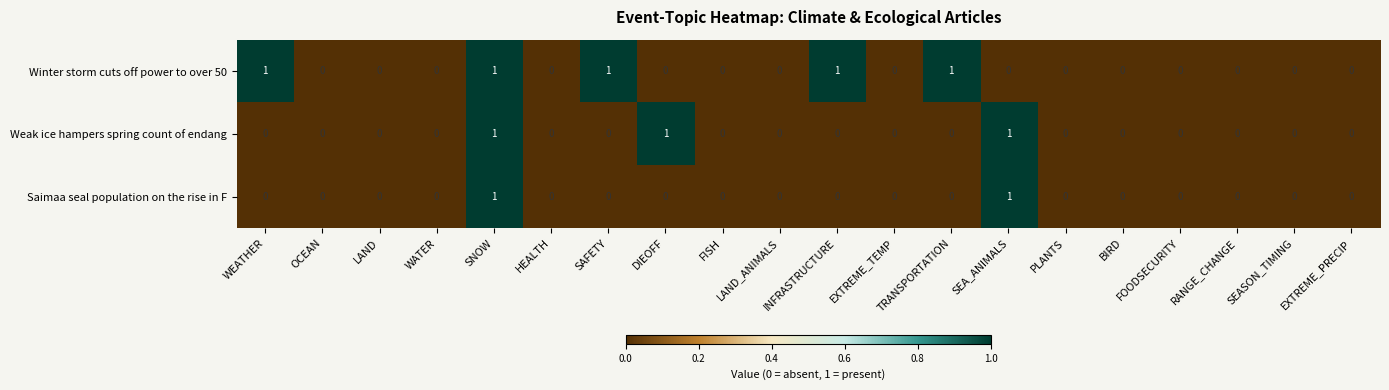

At which category is the sum across all series the highest?

SNOW